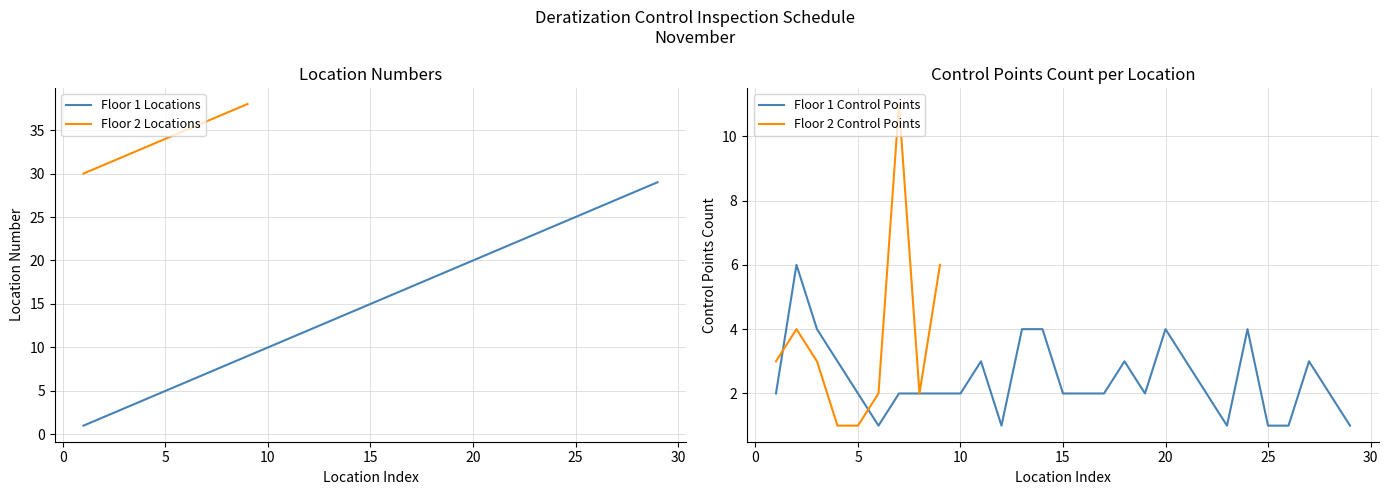

List the labels in order of value, smallest first.

1, 2, 3, 4, 5, 6, 7, 8, 9, 10, 11, 12, 13, 14, 15, 16, 17, 18, 19, 20, 21, 22, 23, 24, 25, 26, 27, 28, 29